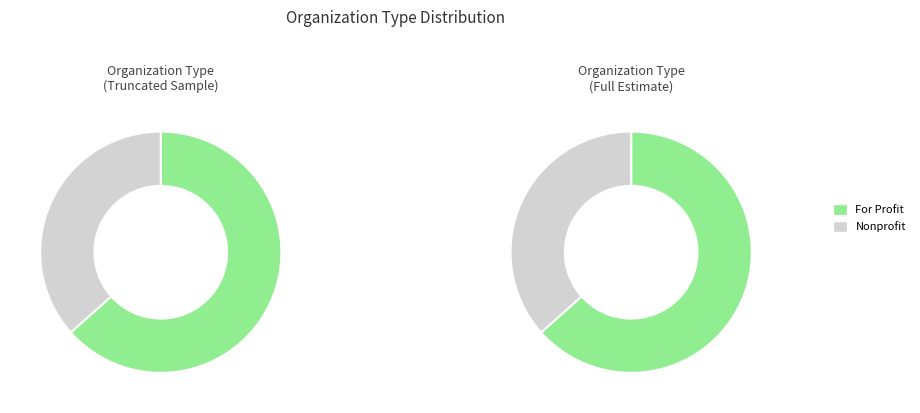

Count the number of slices in the pie.

2